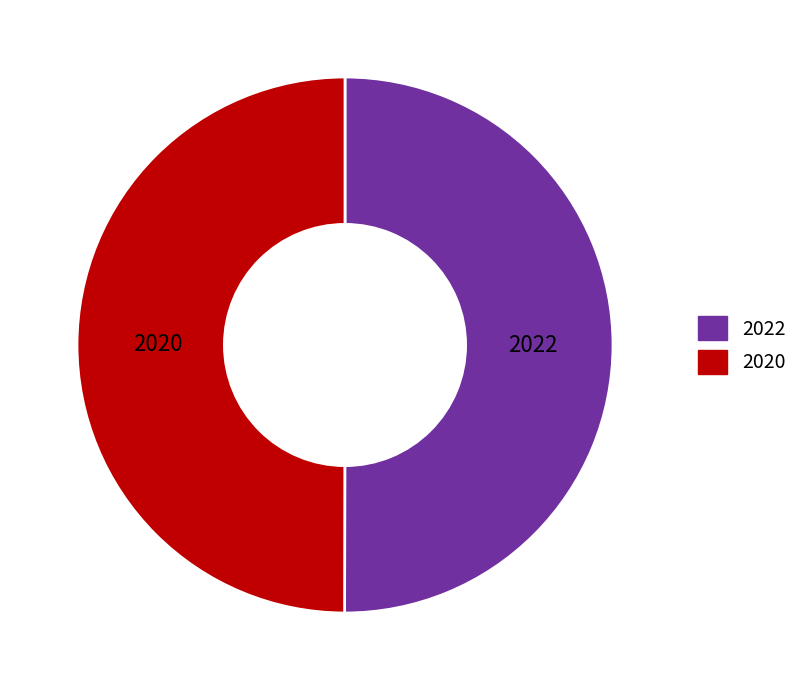

What is the ratio of the value at 2022 to the value at 2020?

1.0